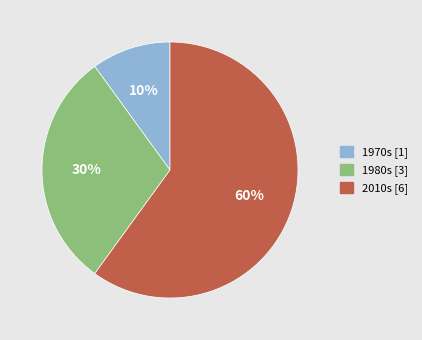

Approximately how many times larger is the value at 2010s [6] compared to 1980s [3]?

2.0